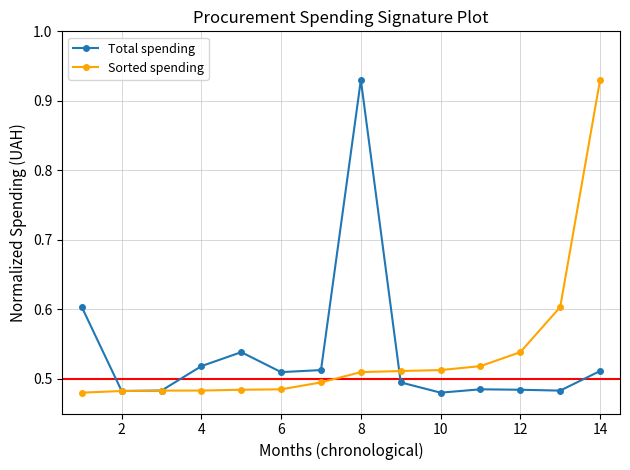

Count the Sorted spending values in the range 0 to 1.

14